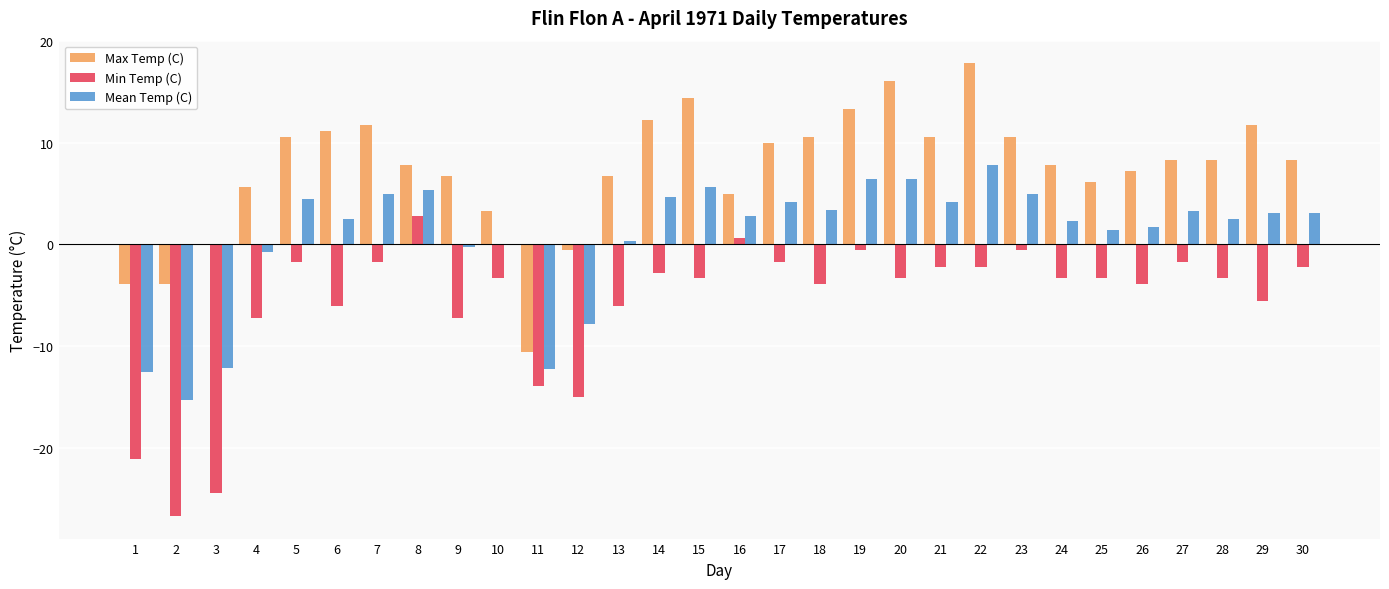

Between 1 and 28, which series saw the biggest shift?

Min Temp (C)